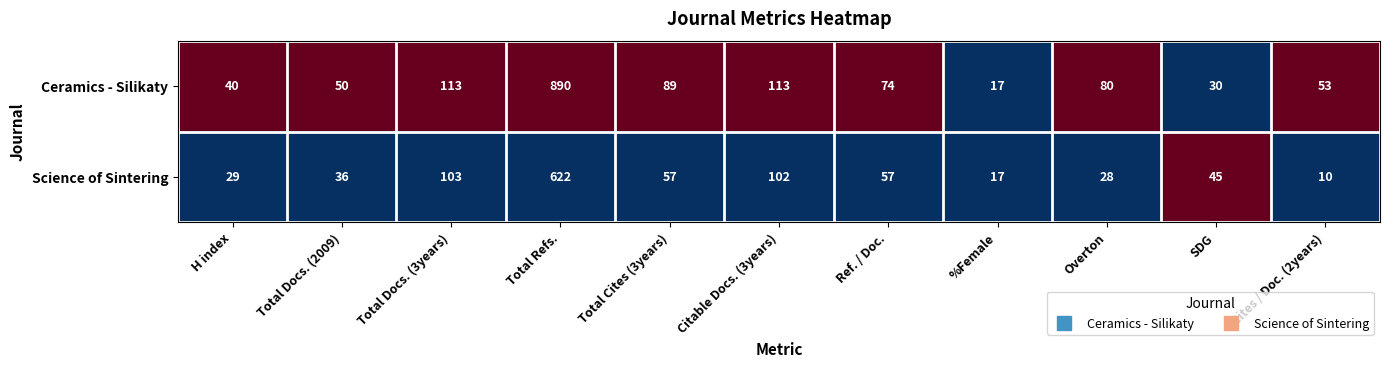

Reading left to right, what are all the values shown in this chart?

Ceramics - Silikaty: 40	50	113	890	89	113	74	17	80	30	53
Science of Sintering: 29	36	103	622	57	102	57	17	28	45	10